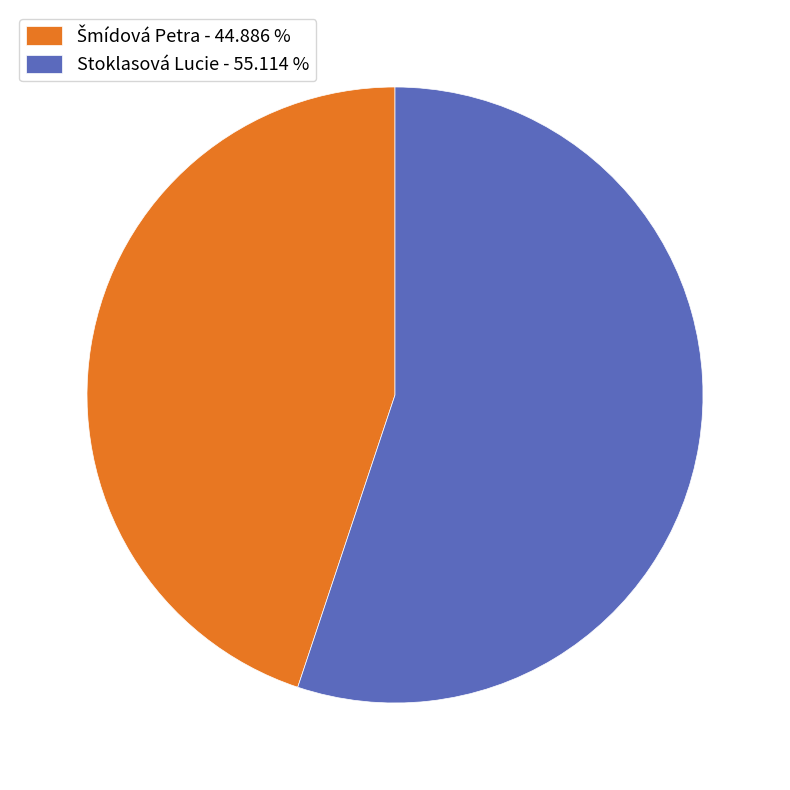

True or false: Stoklasová Lucie accounts for 48% of the total.

False